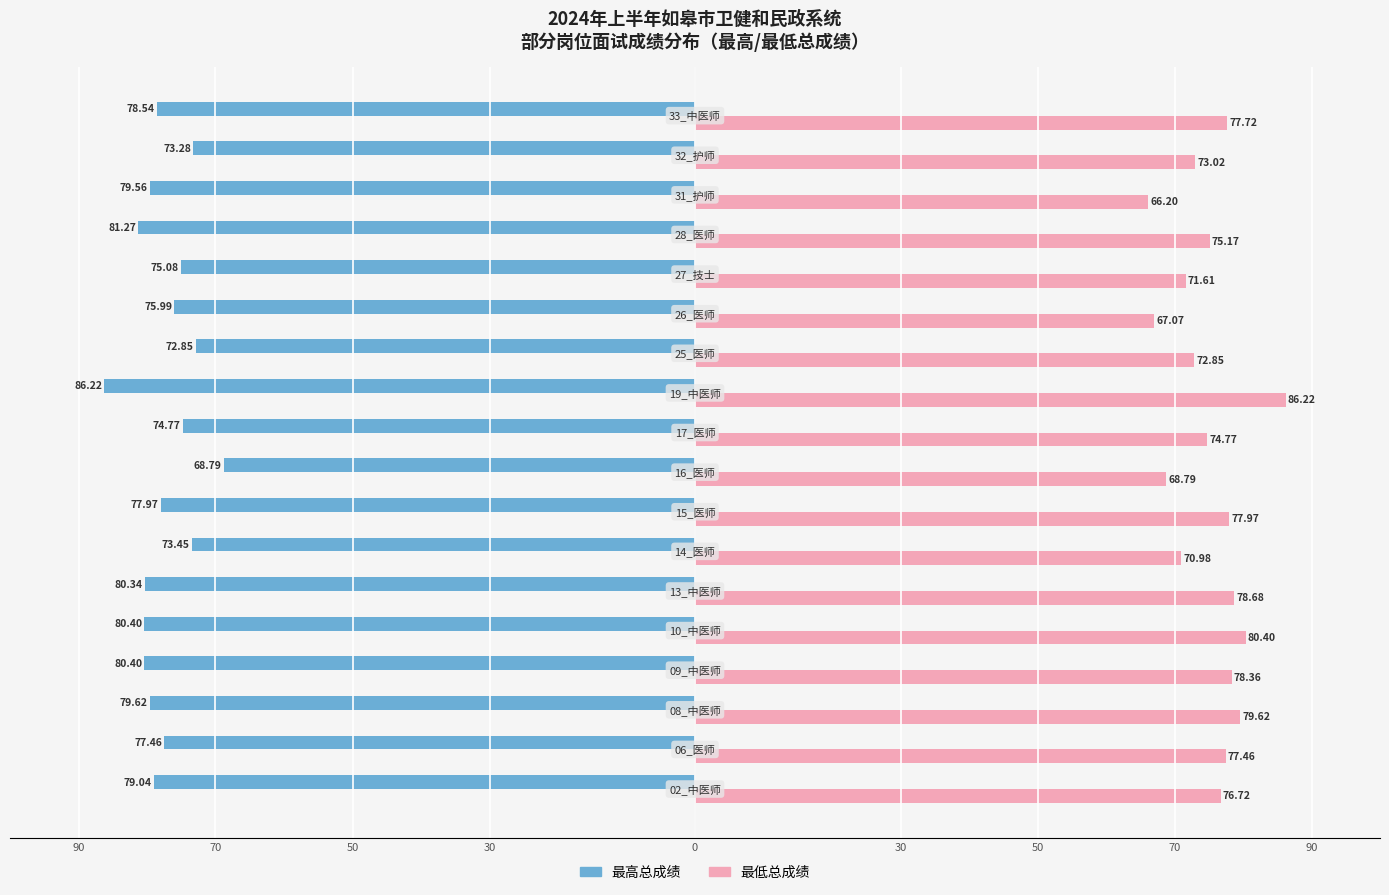

What is the value of the 最高总成绩 bar at the 5th from the left?

80.4